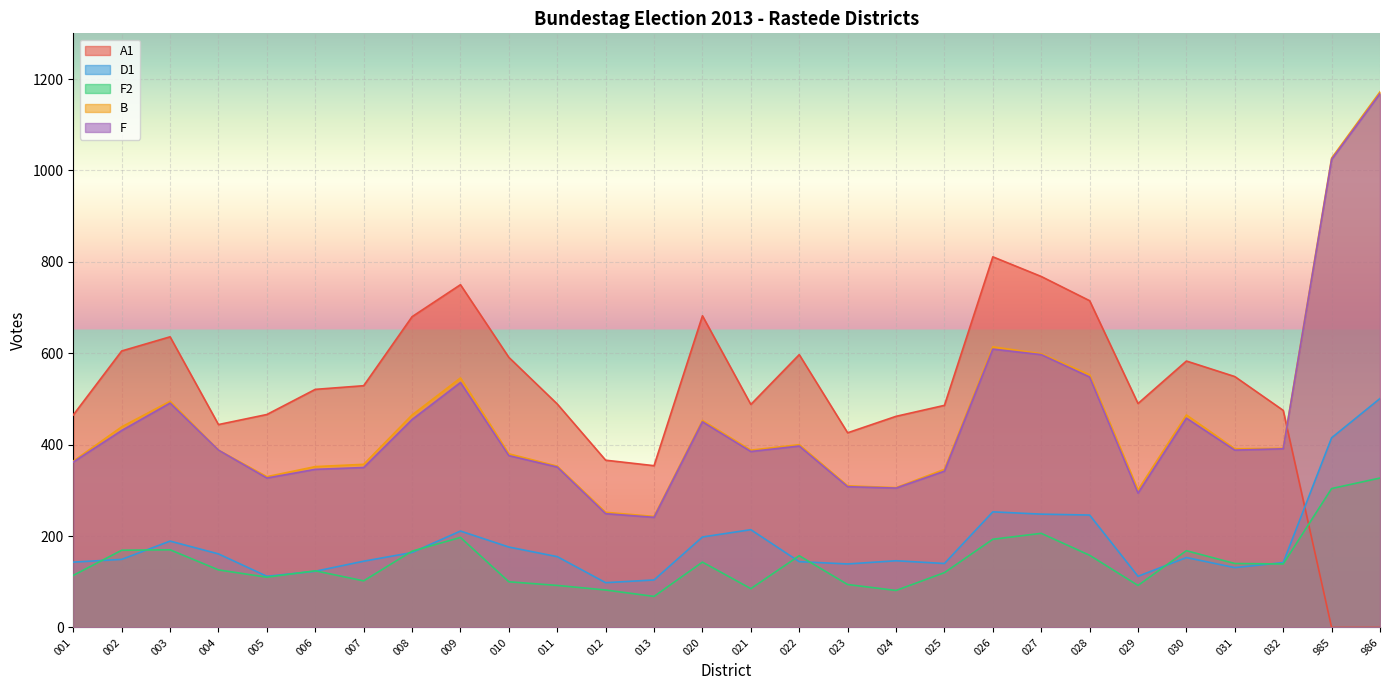

At which label does A1 first exceed 521?

002